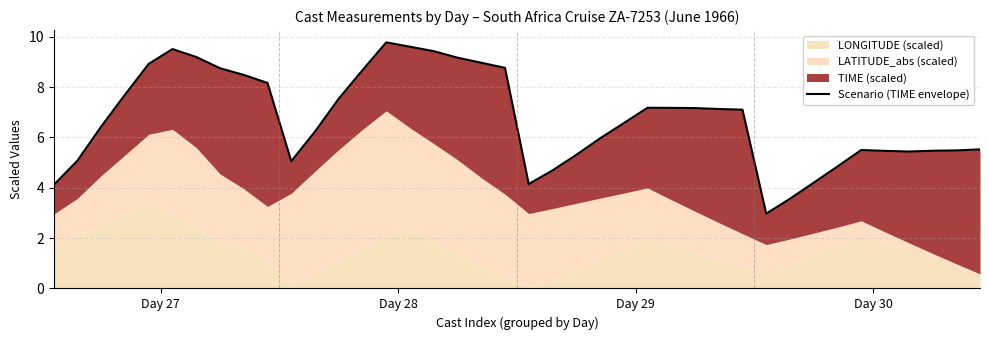

What position from the right is 10?

30